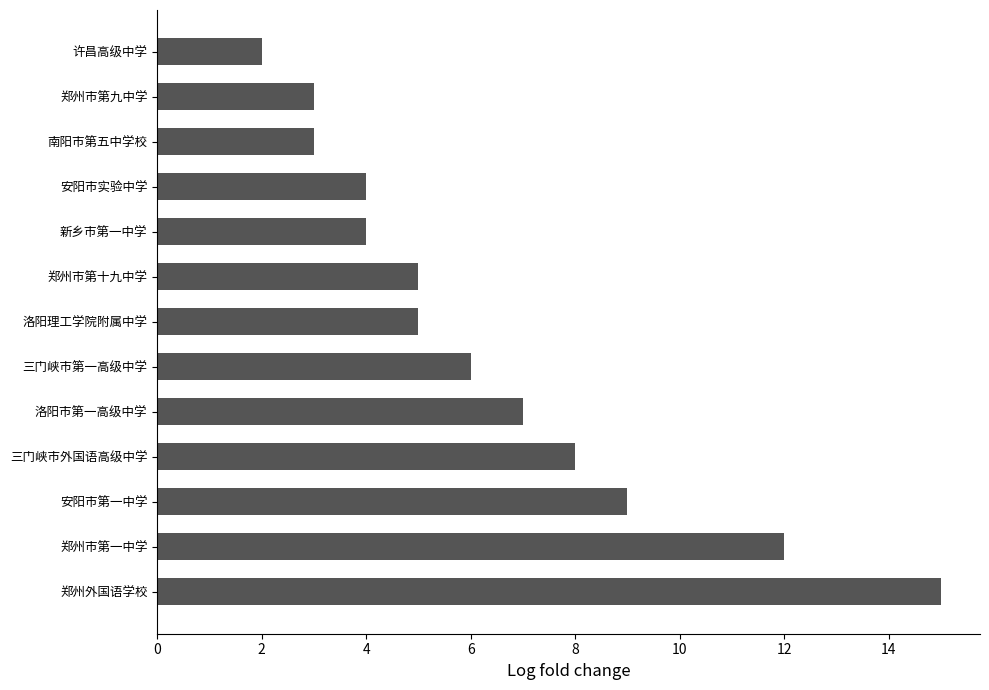

What is the difference between the values at 三门峡市外国语高级中学 and 洛阳理工学院附属中学?

3